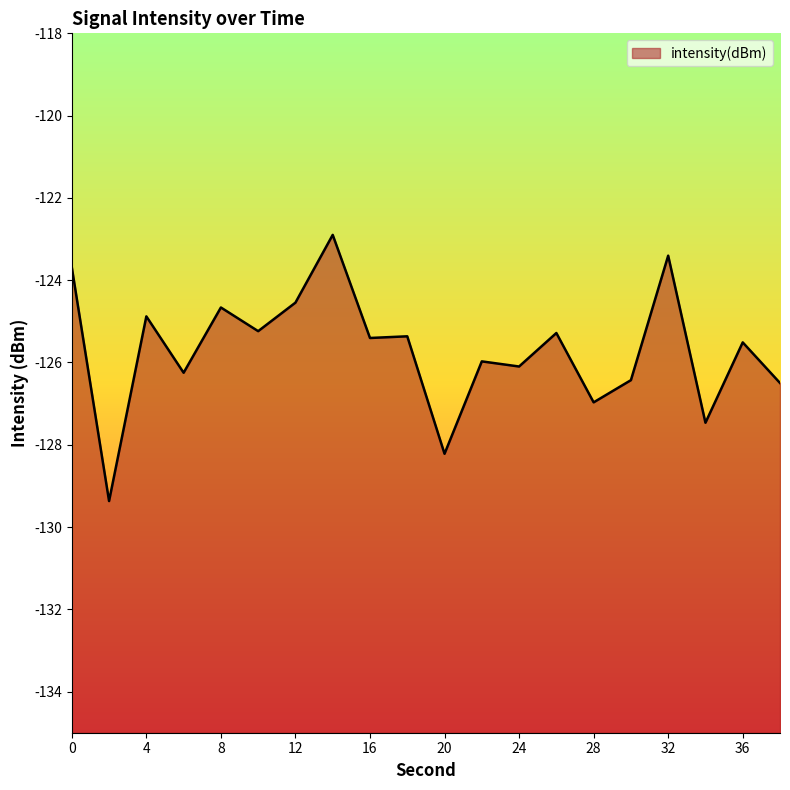

Reading left to right, list all the values displayed in this chart.

0=-123.7	2=-129.4	4=-124.9	6=-126.2	8=-124.7	10=-125.2	12=-124.5	14=-122.9	16=-125.4	18=-125.4	20=-128.2	22=-126.0	24=-126.1	26=-125.3	28=-127.0	30=-126.4	32=-123.4	34=-127.5	36=-125.5	38=-126.5